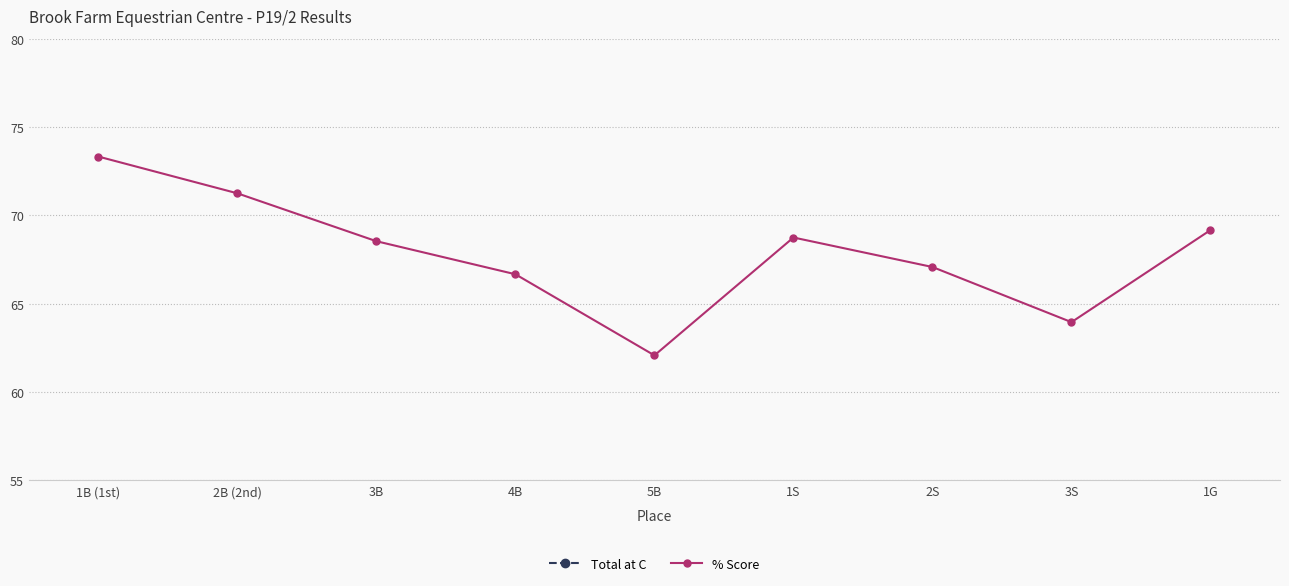

The Total at C series shows 276.5 at 3B. True or false?

False